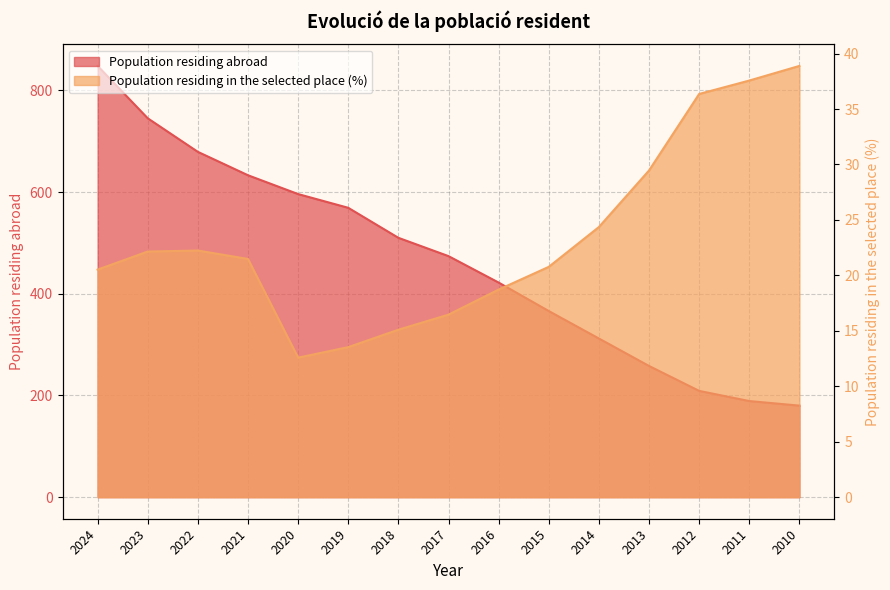

At which category does the chart reach its peak across all series?

2024